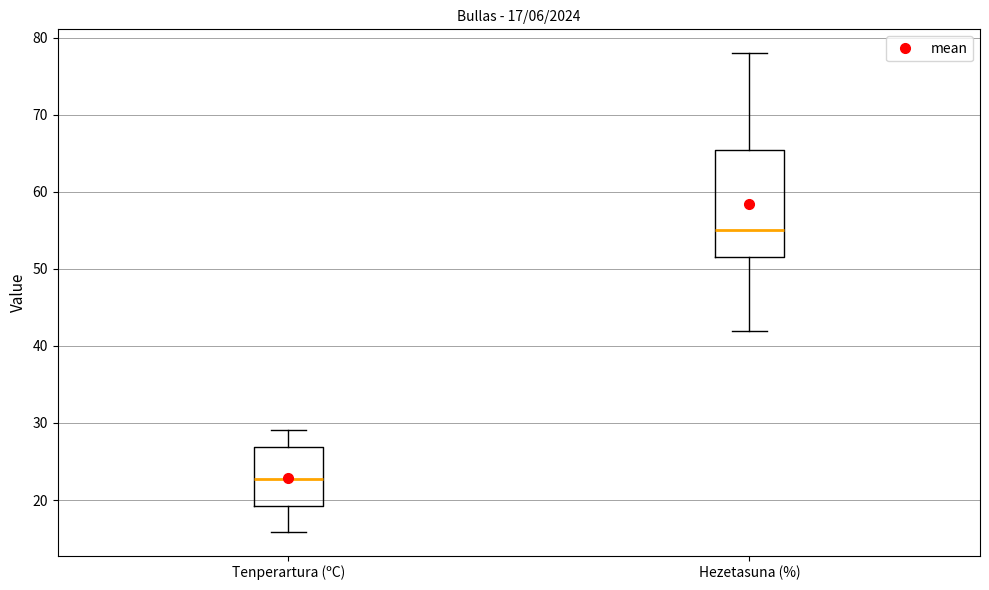

Which box has the lowest median line?

Tenperartura (ºC)